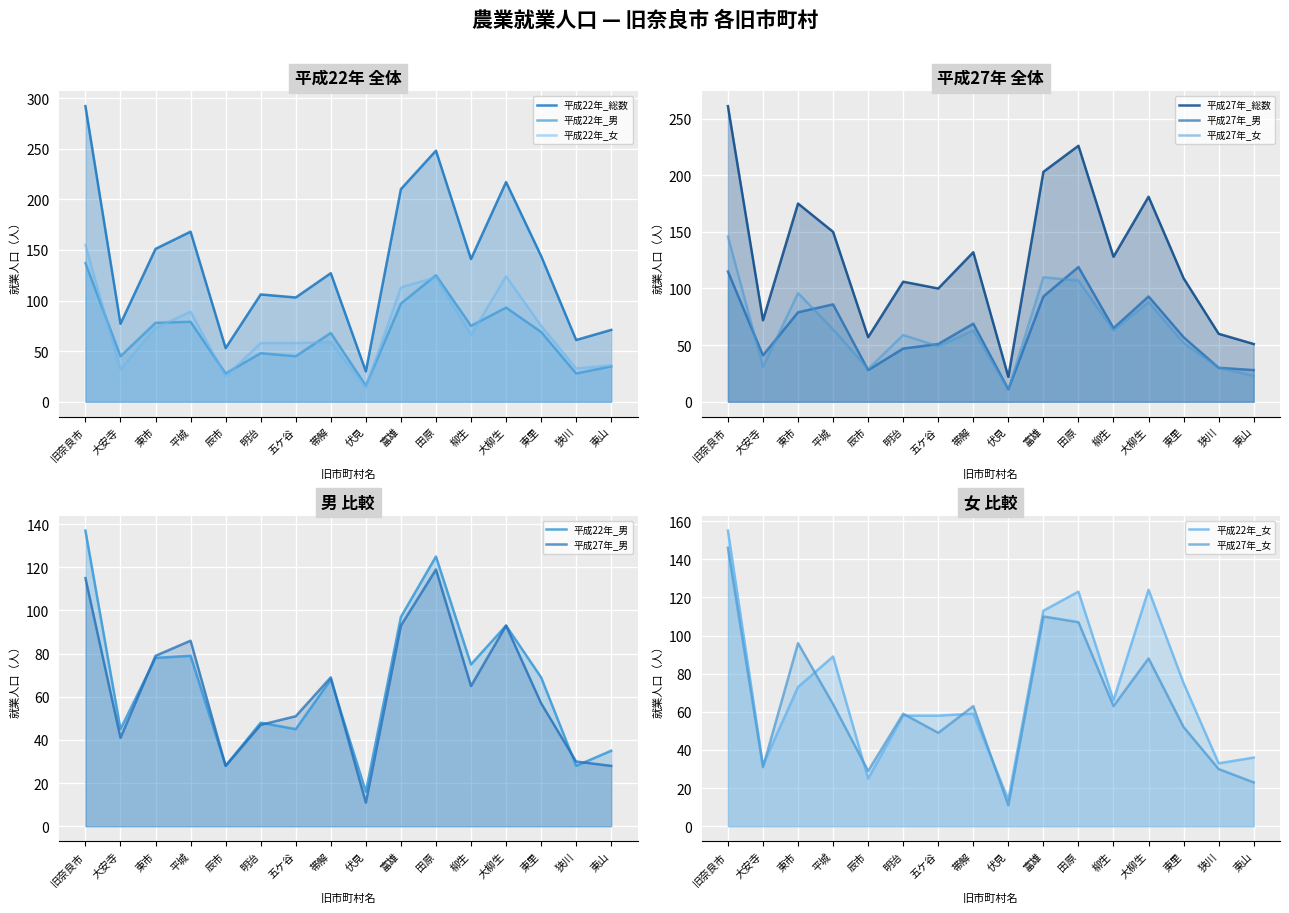

Reading left to right, list all the values displayed in this chart.

平成22年_総数: 旧奈良市=292	大安寺=77	東市=151	平城=168	辰市=53	明治=106	五ケ谷=103	帯解=127	伏見=30	富雄=210	田原=248	柳生=141	大柳生=217	東里=144	狭川=61	東山=71
平成22年_男: 旧奈良市=137	大安寺=45	東市=78	平城=79	辰市=28	明治=48	五ケ谷=45	帯解=68	伏見=16	富雄=97	田原=125	柳生=75	大柳生=93	東里=69	狭川=28	東山=35
平成22年_女: 旧奈良市=155	大安寺=32	東市=73	平城=89	辰市=25	明治=58	五ケ谷=58	帯解=59	伏見=14	富雄=113	田原=123	柳生=66	大柳生=124	東里=75	狭川=33	東山=36
平成27年_総数: 旧奈良市=261	大安寺=72	東市=175	平城=150	辰市=57	明治=106	五ケ谷=100	帯解=132	伏見=22	富雄=203	田原=226	柳生=128	大柳生=181	東里=109	狭川=60	東山=51
平成27年_男: 旧奈良市=115	大安寺=41	東市=79	平城=86	辰市=28	明治=47	五ケ谷=51	帯解=69	伏見=11	富雄=93	田原=119	柳生=65	大柳生=93	東里=57	狭川=30	東山=28
平成27年_女: 旧奈良市=146	大安寺=31	東市=96	平城=64	辰市=29	明治=59	五ケ谷=49	帯解=63	伏見=11	富雄=110	田原=107	柳生=63	大柳生=88	東里=52	狭川=30	東山=23